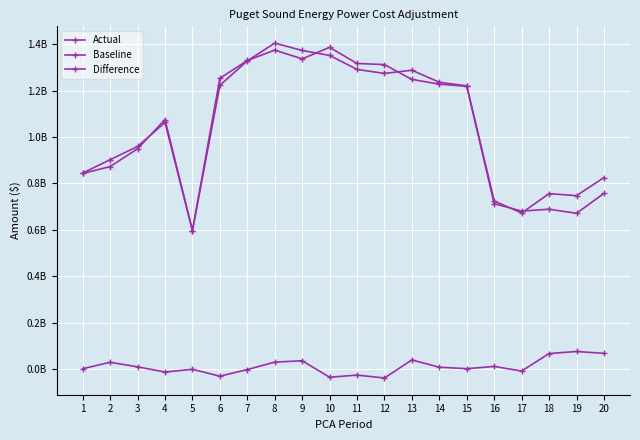

Is this an area chart (filled region under the line)?

No